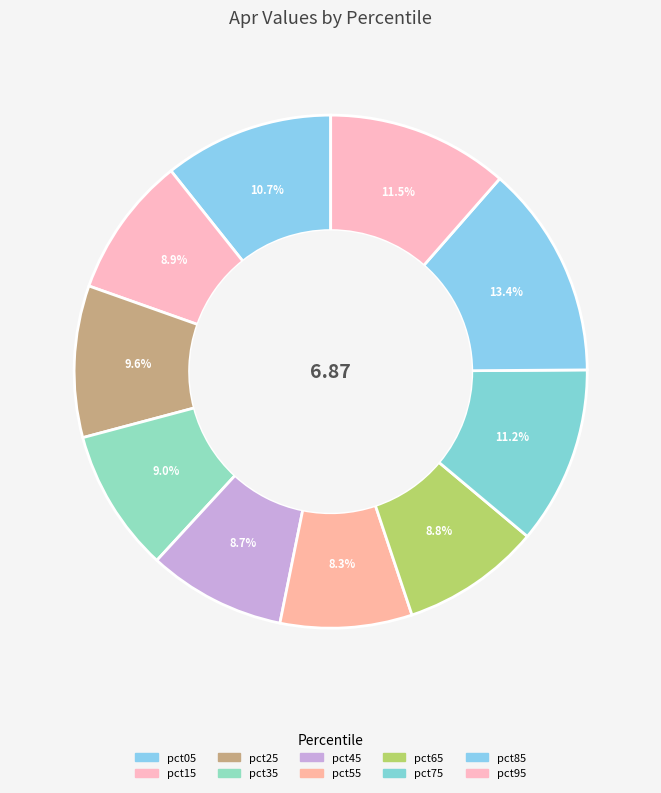

To the nearest percent, what is the combined percentage of pct75 and pct05?

22%